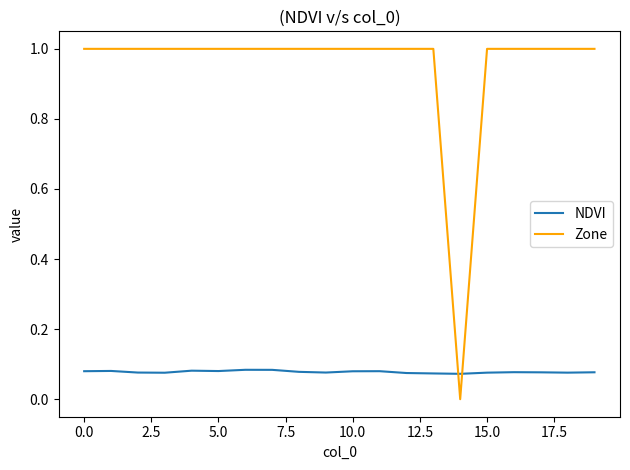

After their last crossing, which series has the higher values: Zone or NDVI?

Zone